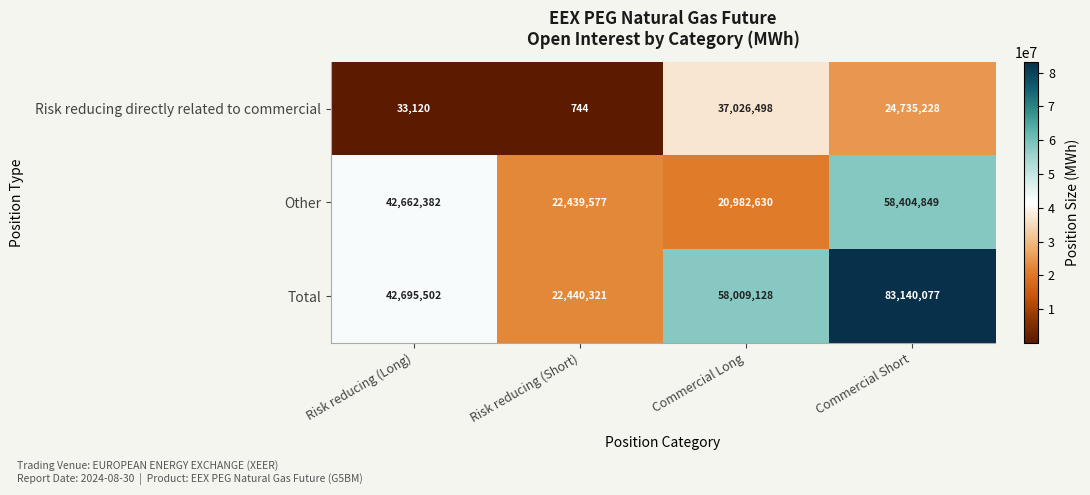

What is the average value of the Risk reducing directly related to commercial series?

15448898